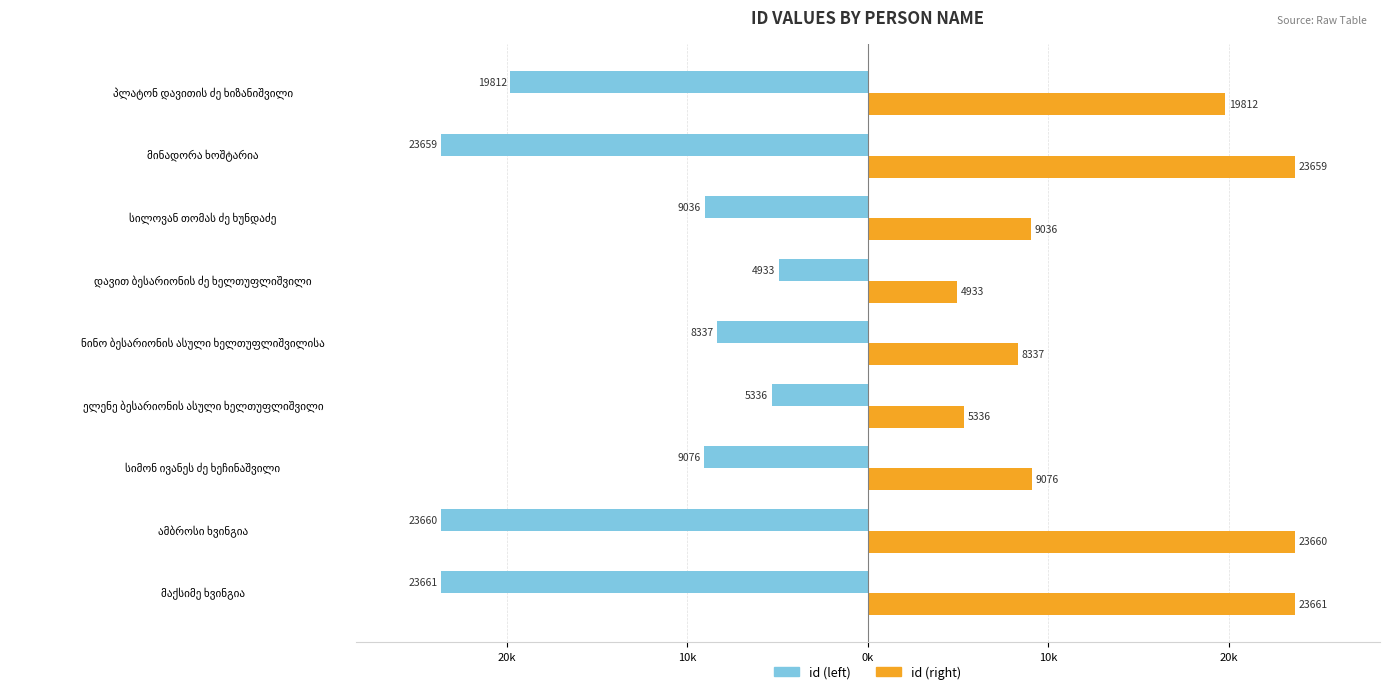

What are all the series names shown in the legend?

id (left), id (right)